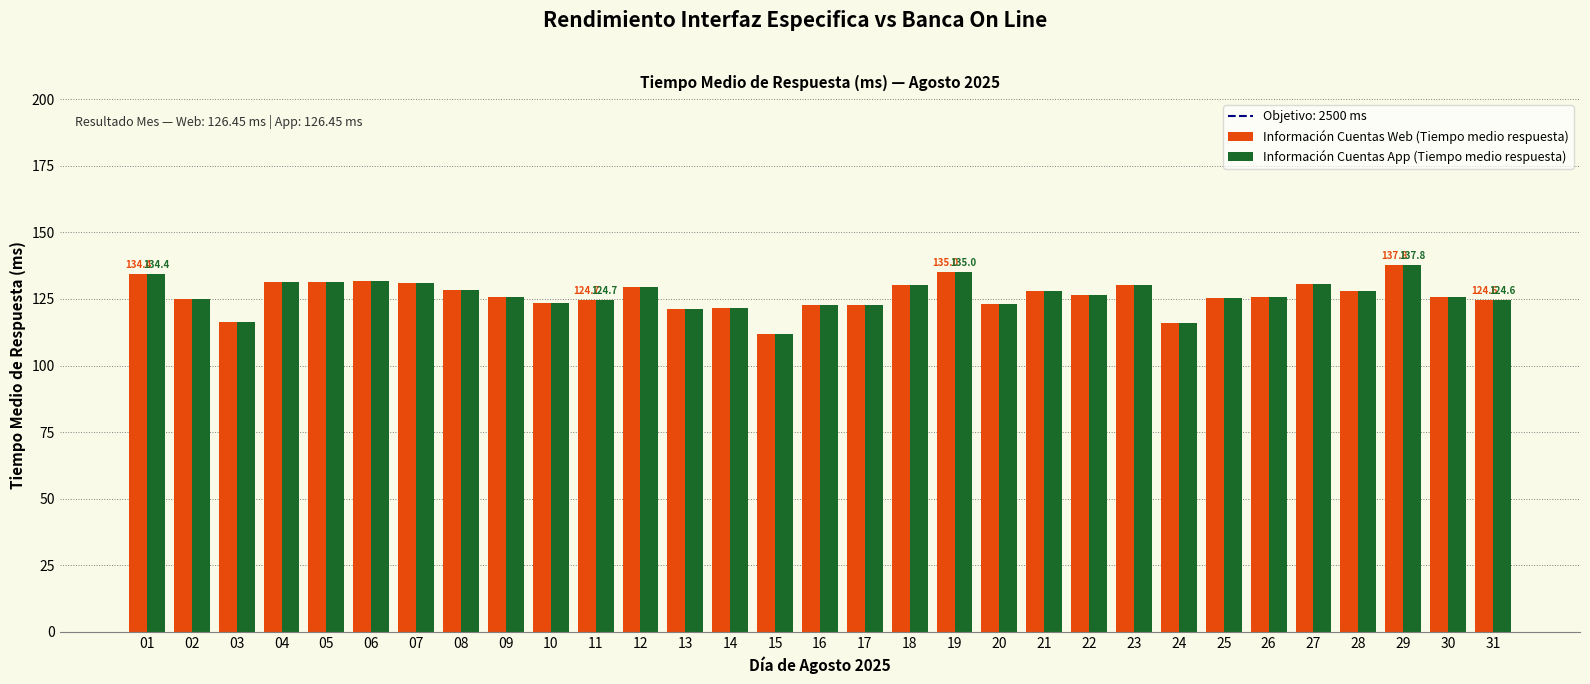

What is the average value of the Información Cuentas App (Tiempo medio respuesta) series?

126.5